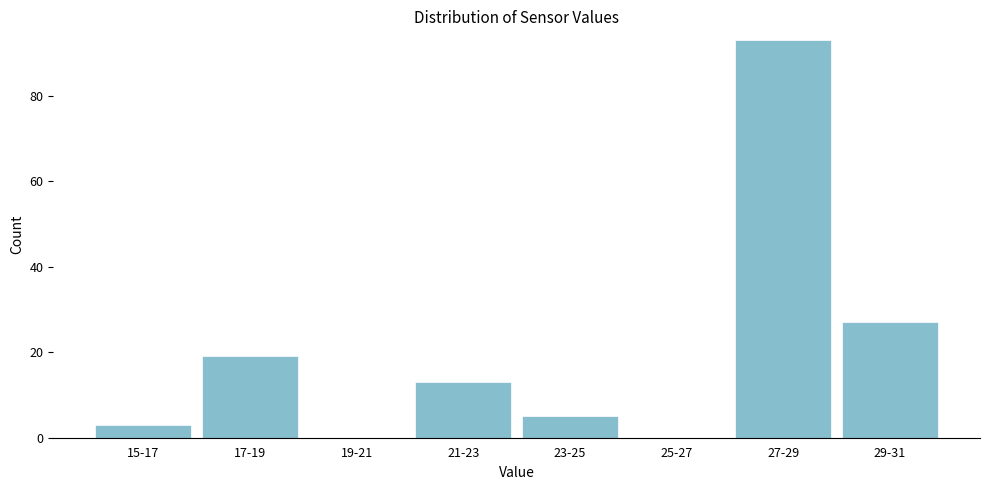

Reading right to left, transcribe all the data shown in this chart.

29-31=27	27-29=93	25-27=0	23-25=5	21-23=13	19-21=0	17-19=19	15-17=3